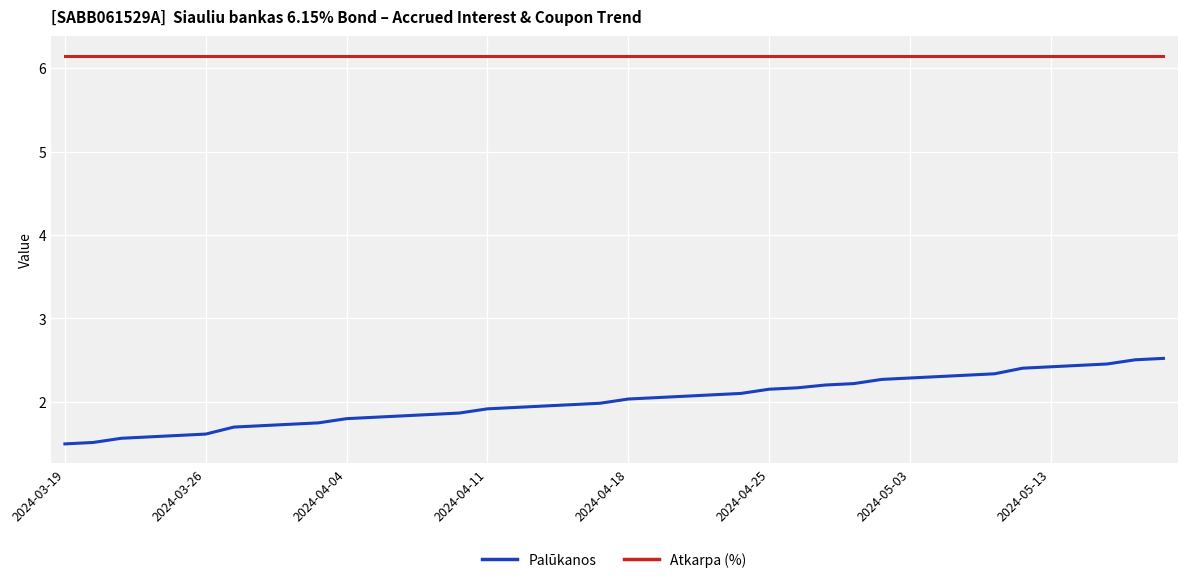

How many lines are shown in the chart?

2